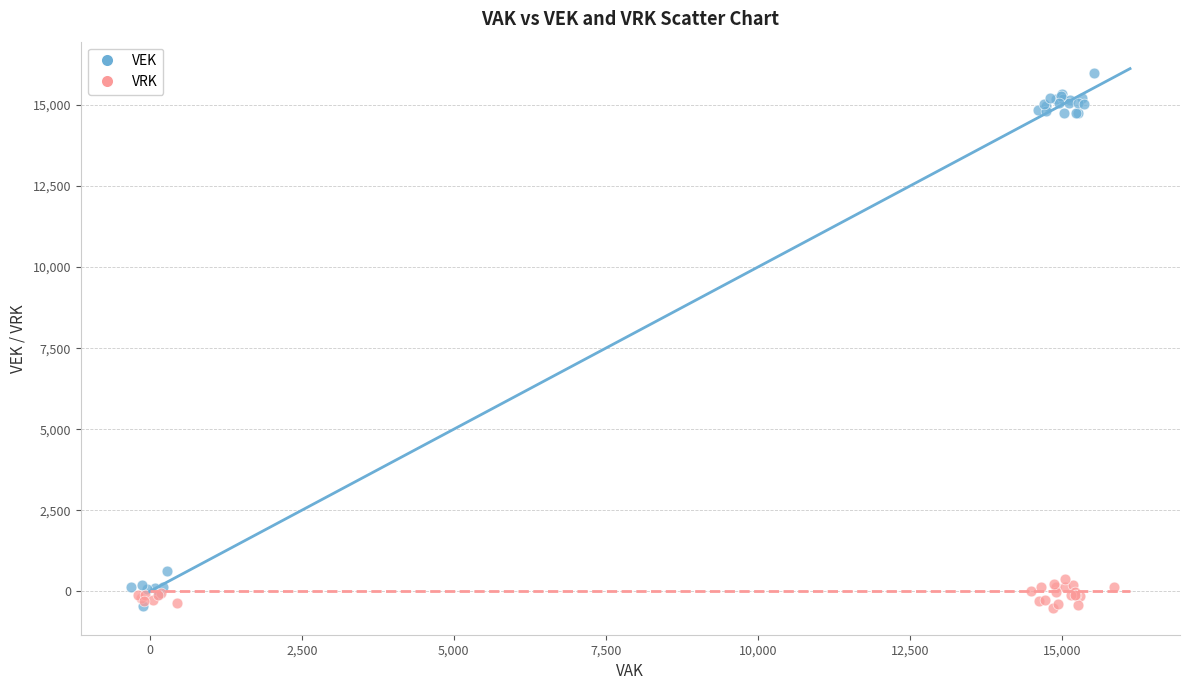

Which series reaches the maximum Y coordinate?

VEK